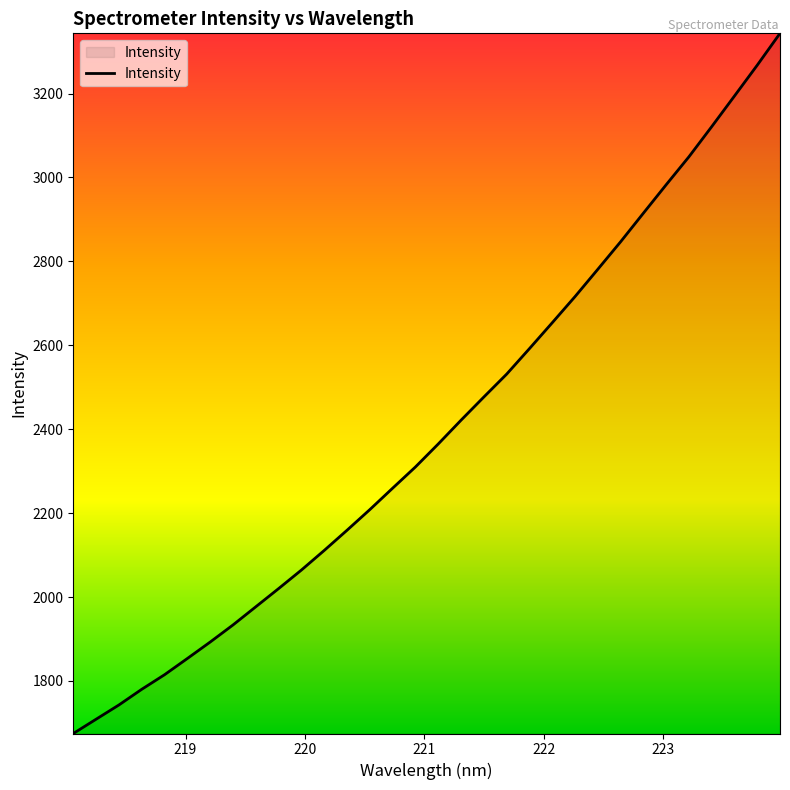

How many lines are shown in the chart?

1